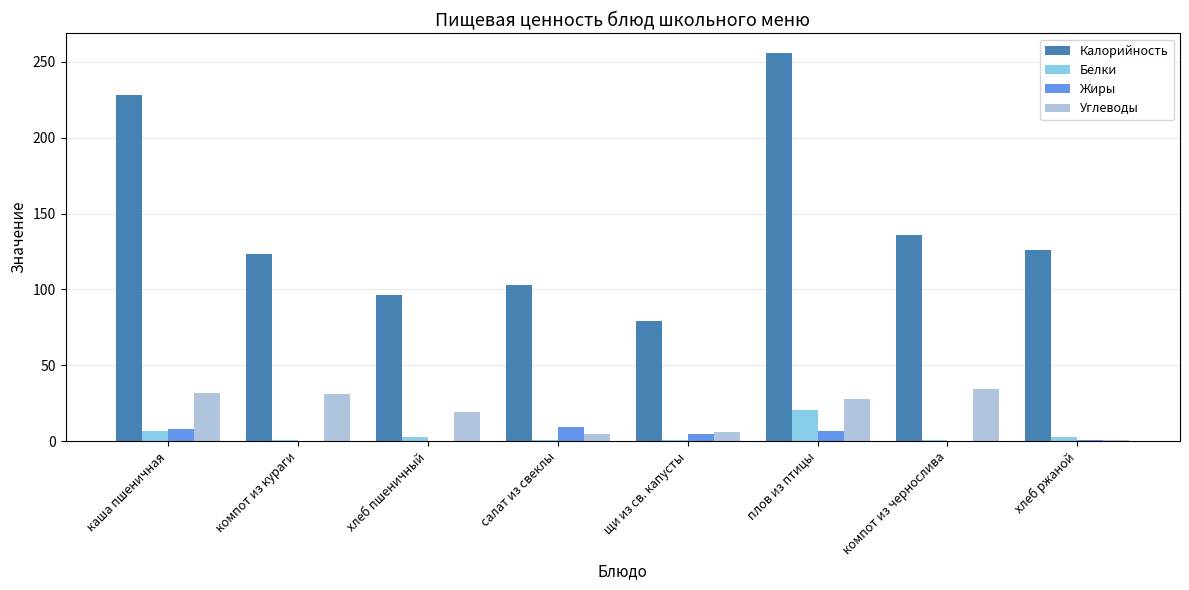

What is the sum of all Углеводы values?

155.9